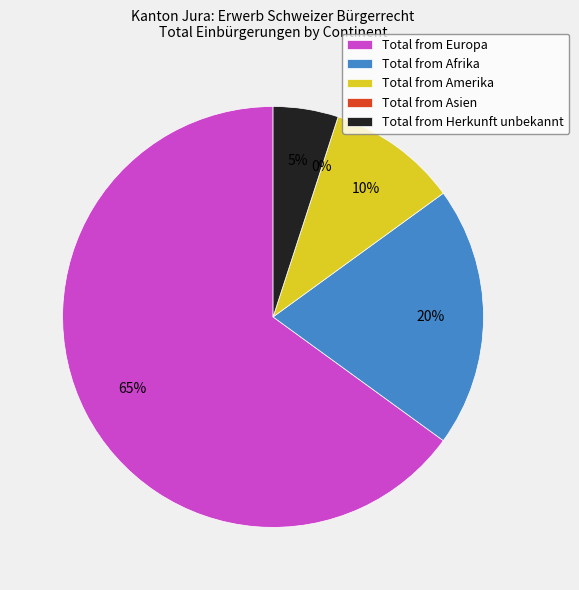

Is it true that Herkunft unbekannt is 1% of the pie?

False